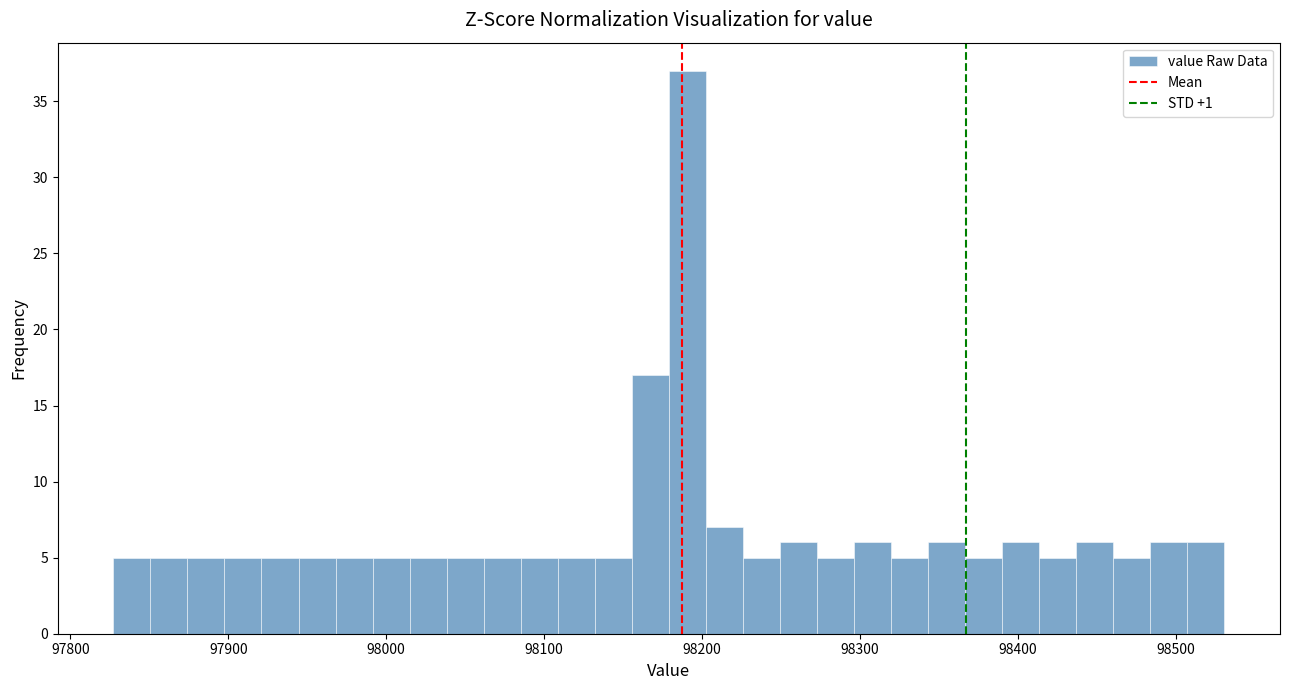

Around what value on the x-axis is the tallest bar? Give the approximate position of its centre, as read against the axis.

98190